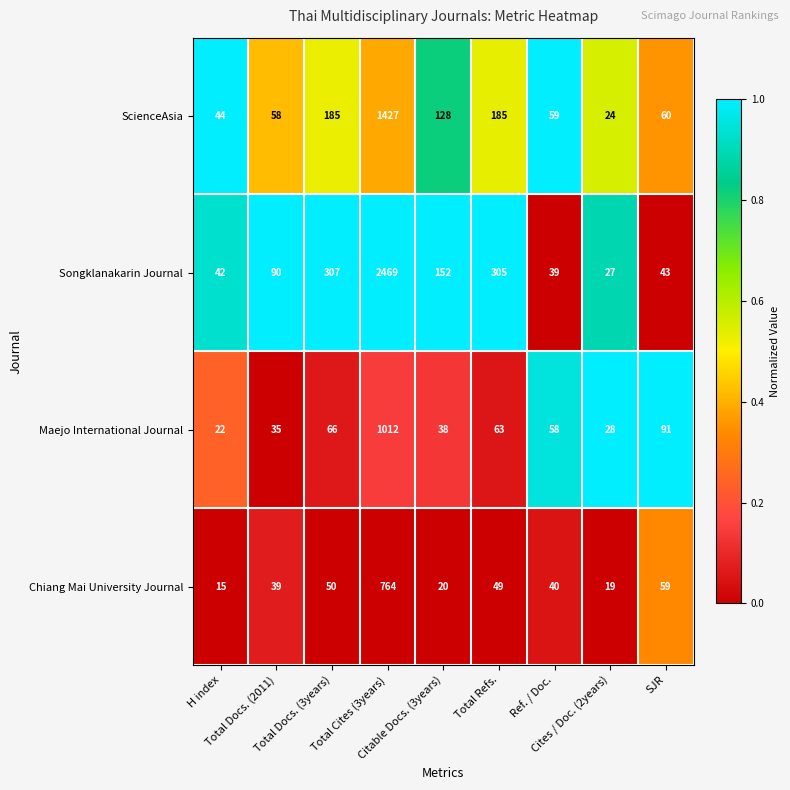

What is the minimum value shown in the chart?

15